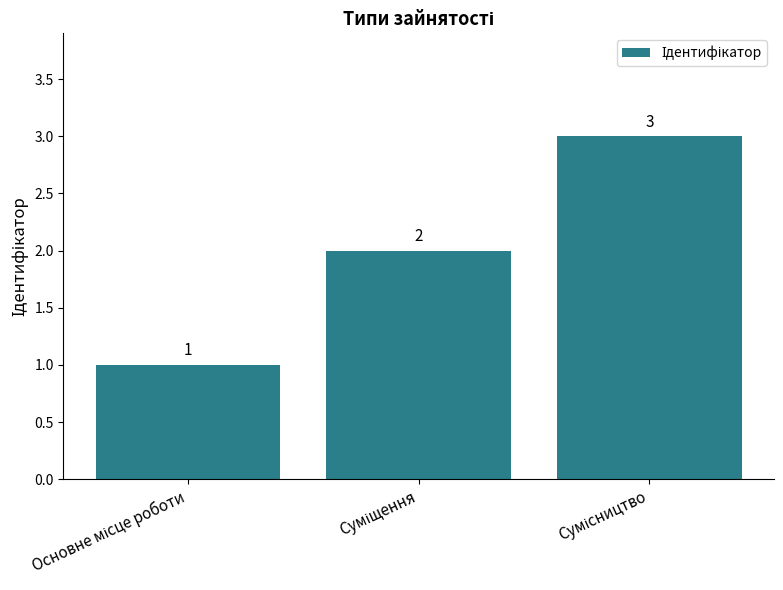

What is the sum of all values?

6